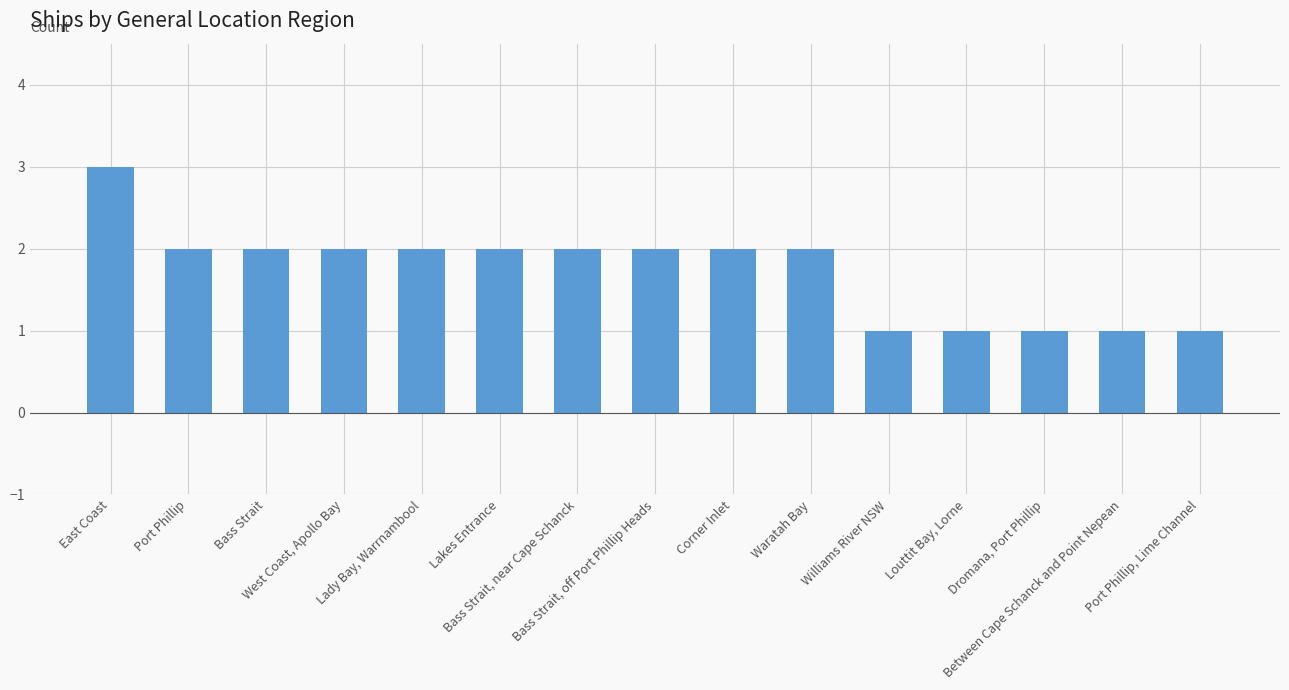

How many series are shown in this chart?

1